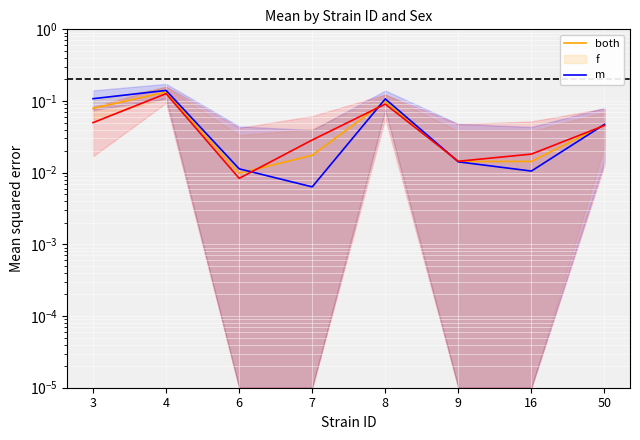

Reading right to left, transcribe all the data shown in this chart.

both: 0.0	0.0	0.0	0.1	0.0	0.0	0.1	0.1
f: 0.0	0.0	0.0	0.1	0.0	0.0	0.1	0.1
m: 0.0	0.0	0.0	0.1	0.0	0.0	0.1	0.0